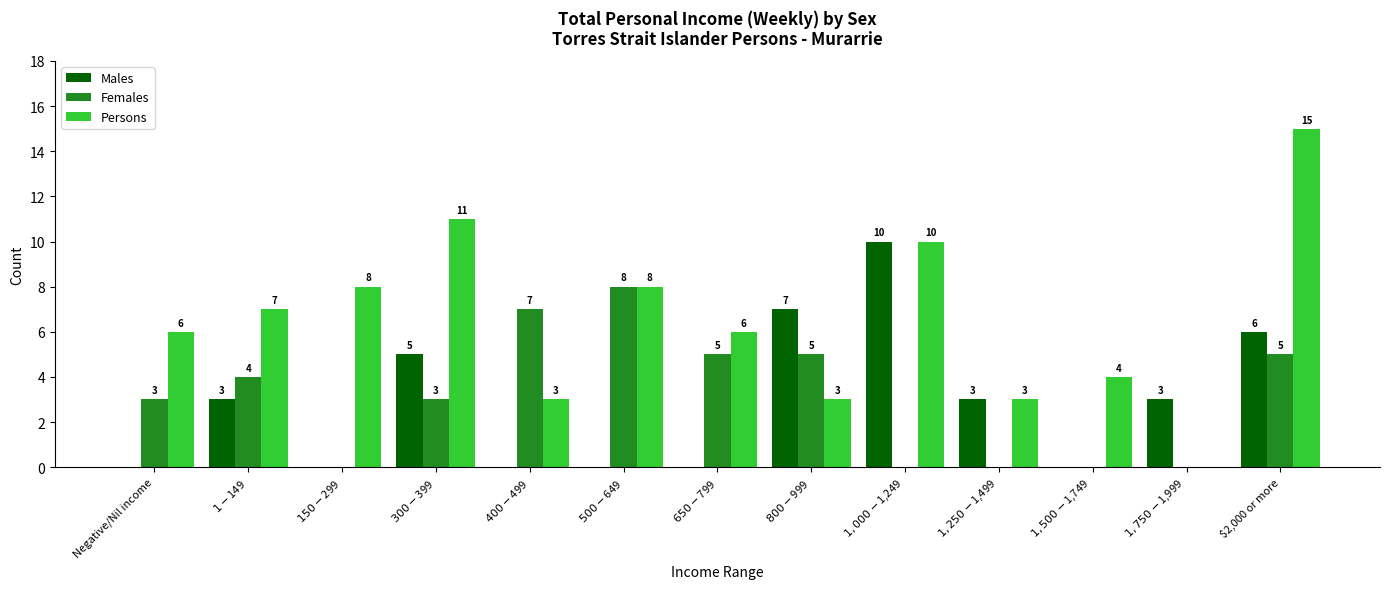

What is the highest value of the Persons series?

15